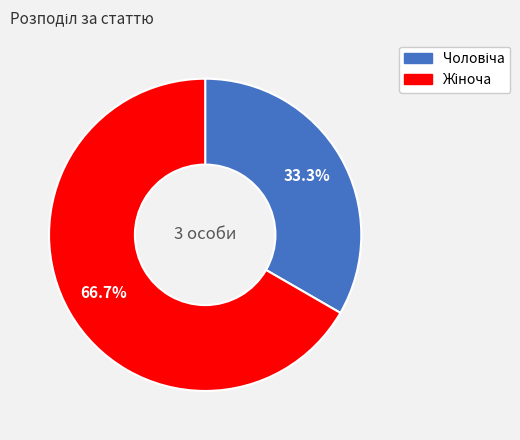

Is there a majority slice in this chart?

Yes